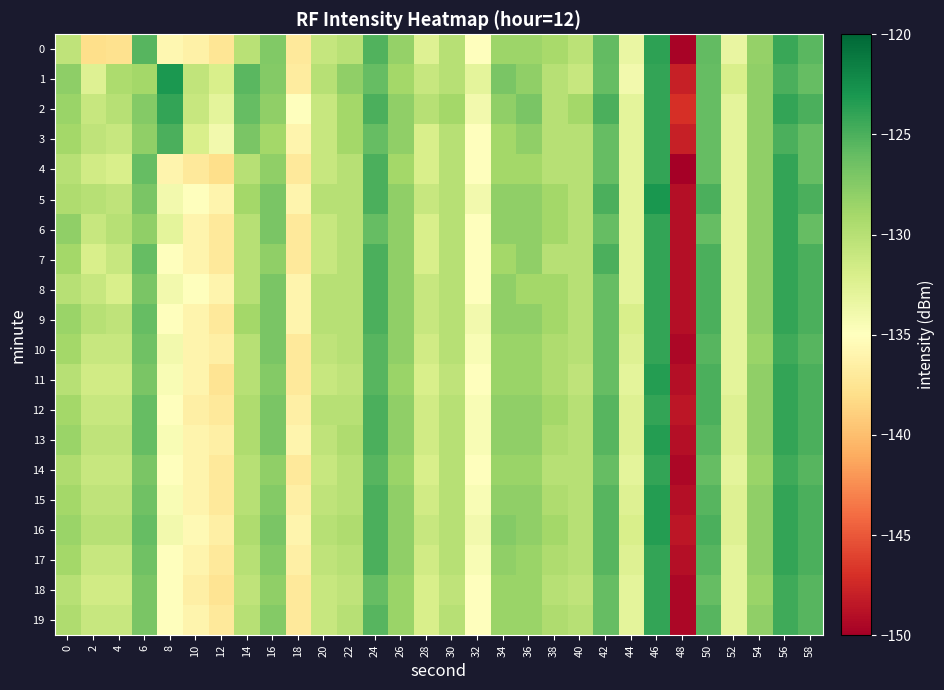

Rank the series by their maximum value, from highest to lowest.

row_5, row_1, row_11, row_13, row_15, row_16, row_0, row_2, row_3, row_4, row_6, row_7, row_8, row_9, row_10, row_12, row_14, row_17, row_18, row_19